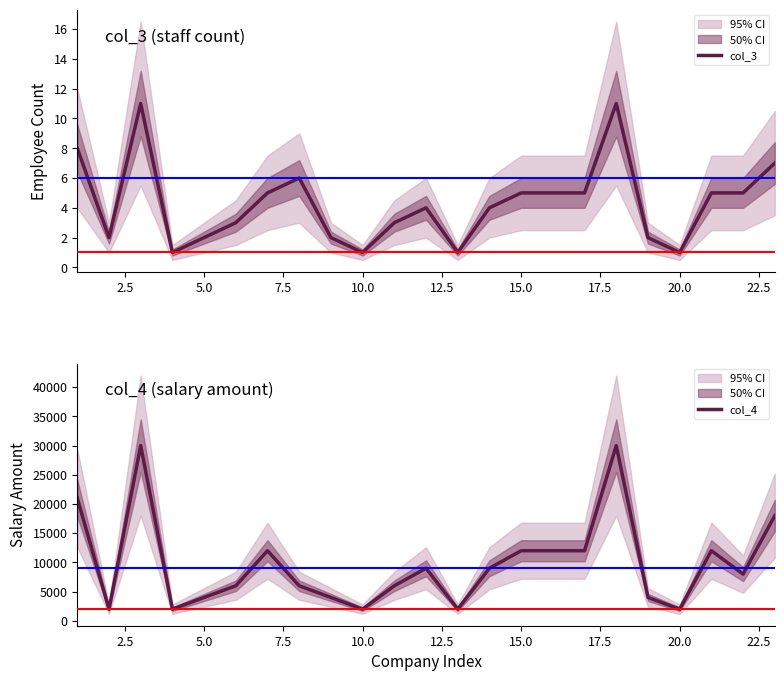

What is the highest value of the col_4 series?

30000